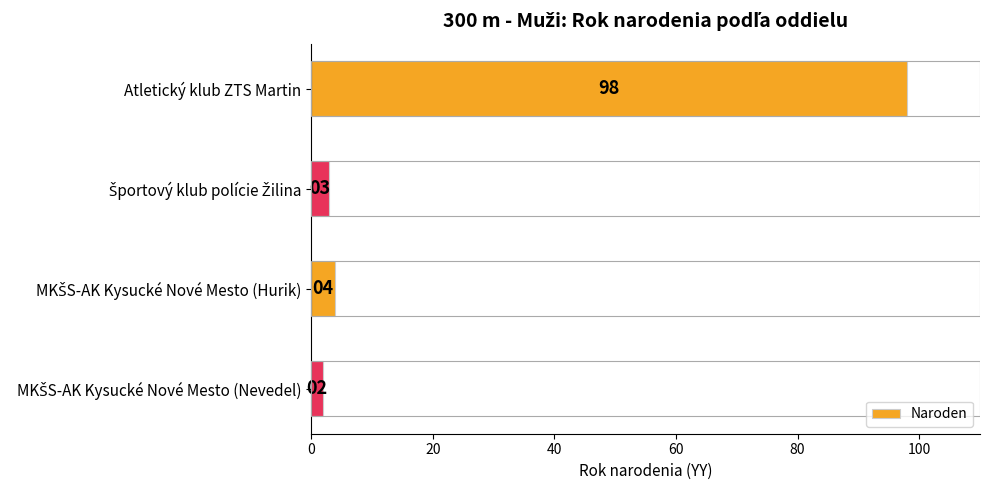

True or false: the data shows 98 at Atletický klub ZTS Martin.

True